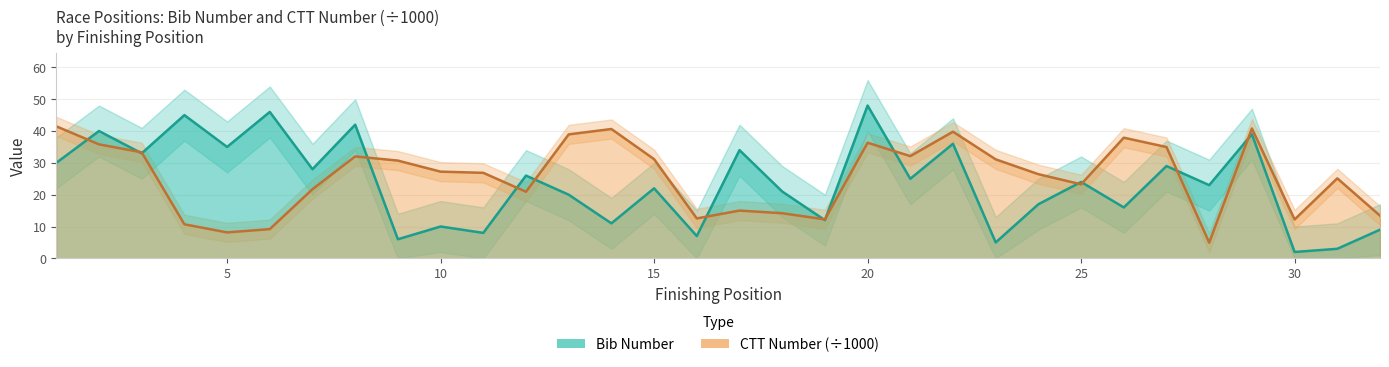

The value of number at 5 is 35.0. True or false?

True